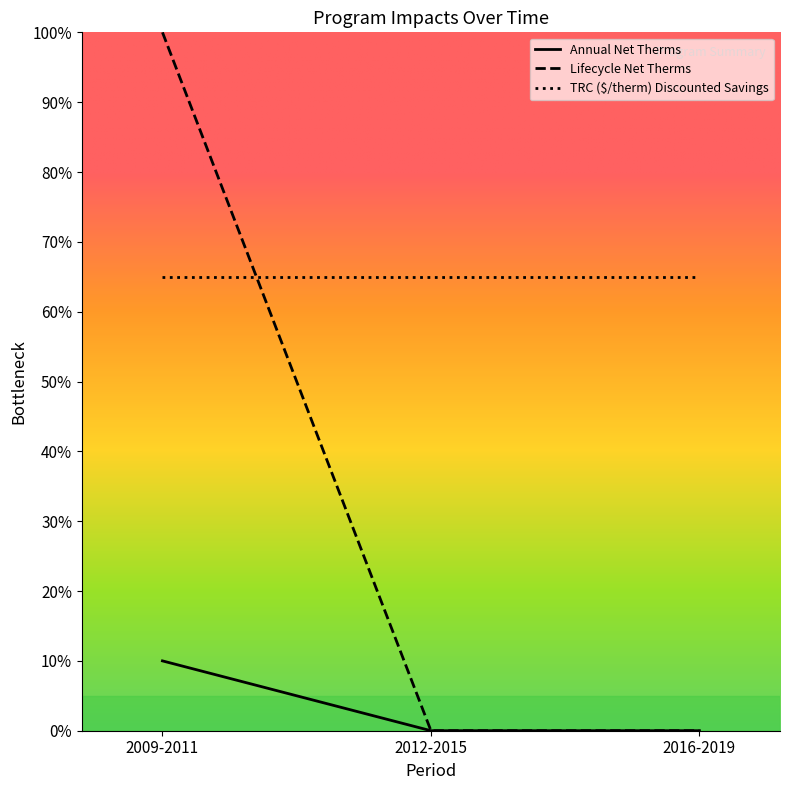

What are all the series names shown in the legend?

Annual Net Therms, Lifecycle Net Therms, TRC ($/therm) Discounted Savings